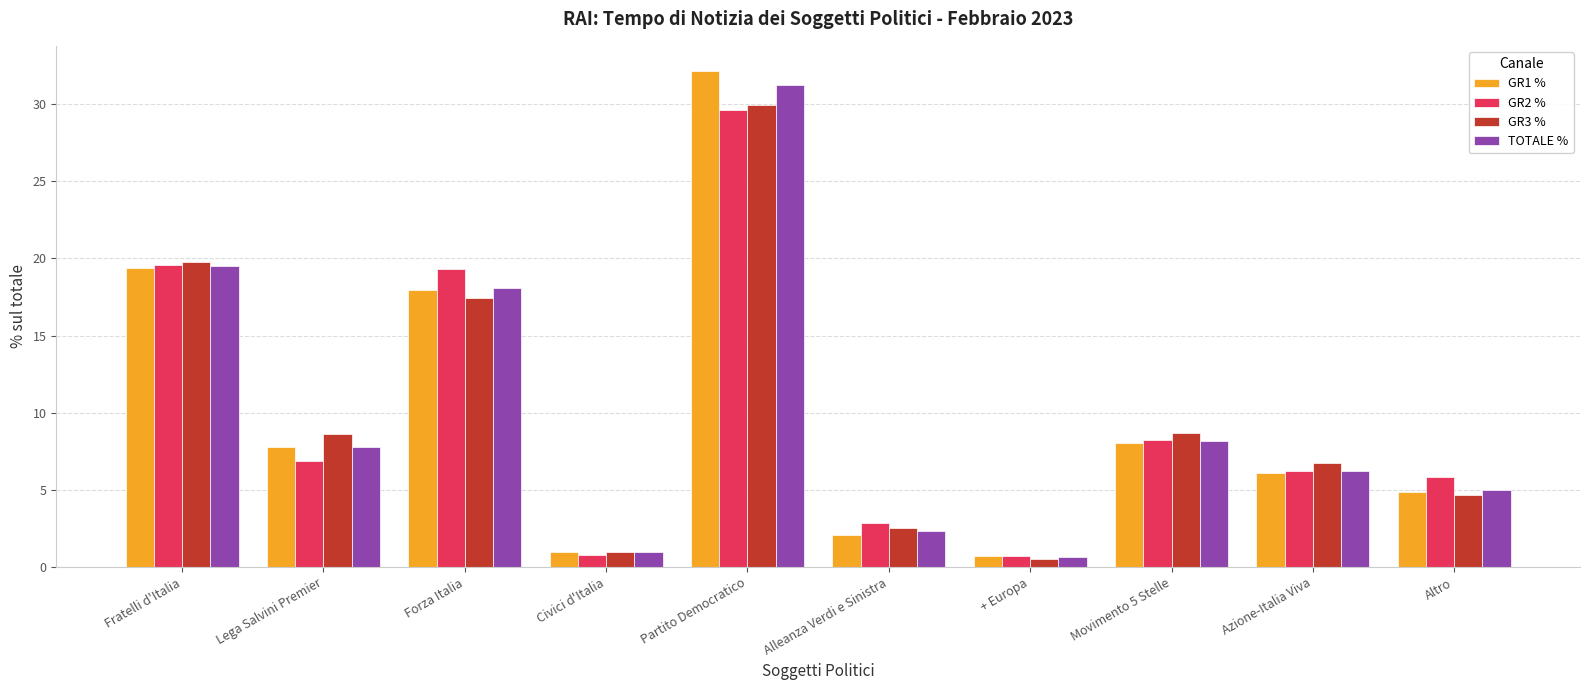

What is the highest value of the TOTALE % series?

31.2